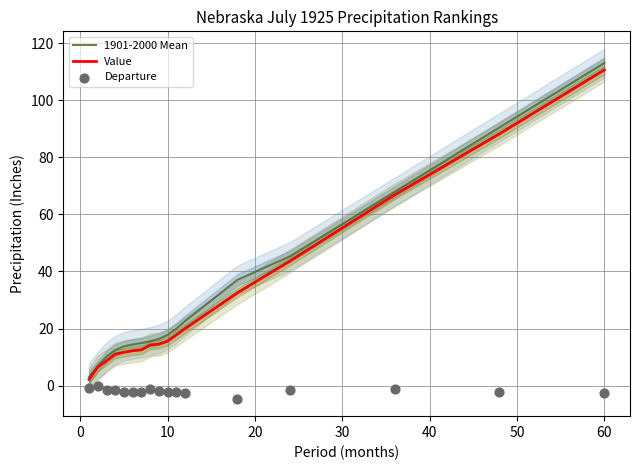

At how many categories does at least one series exceed 97?

1